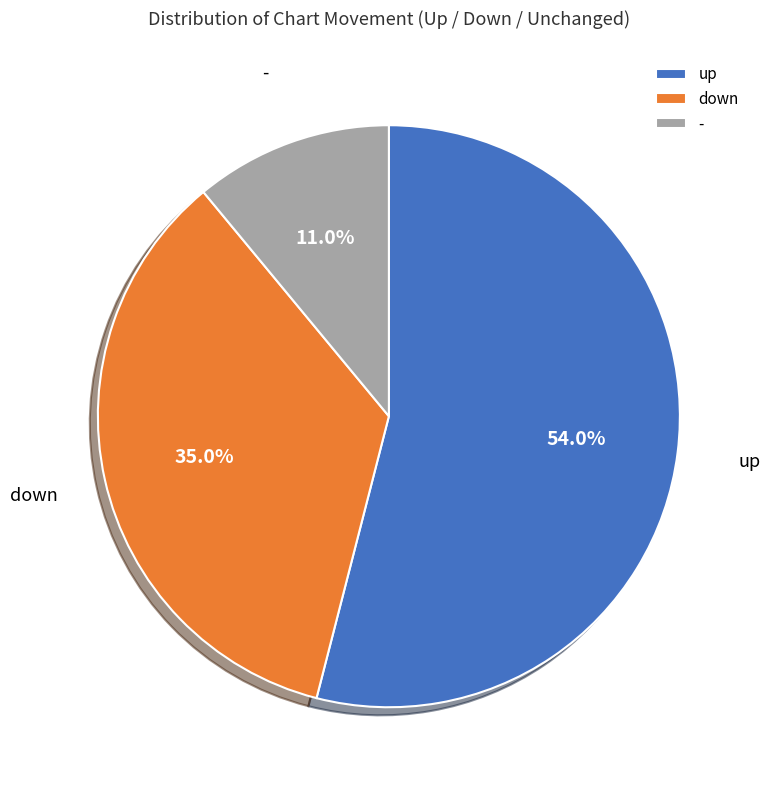

How many slices are in this pie chart?

3